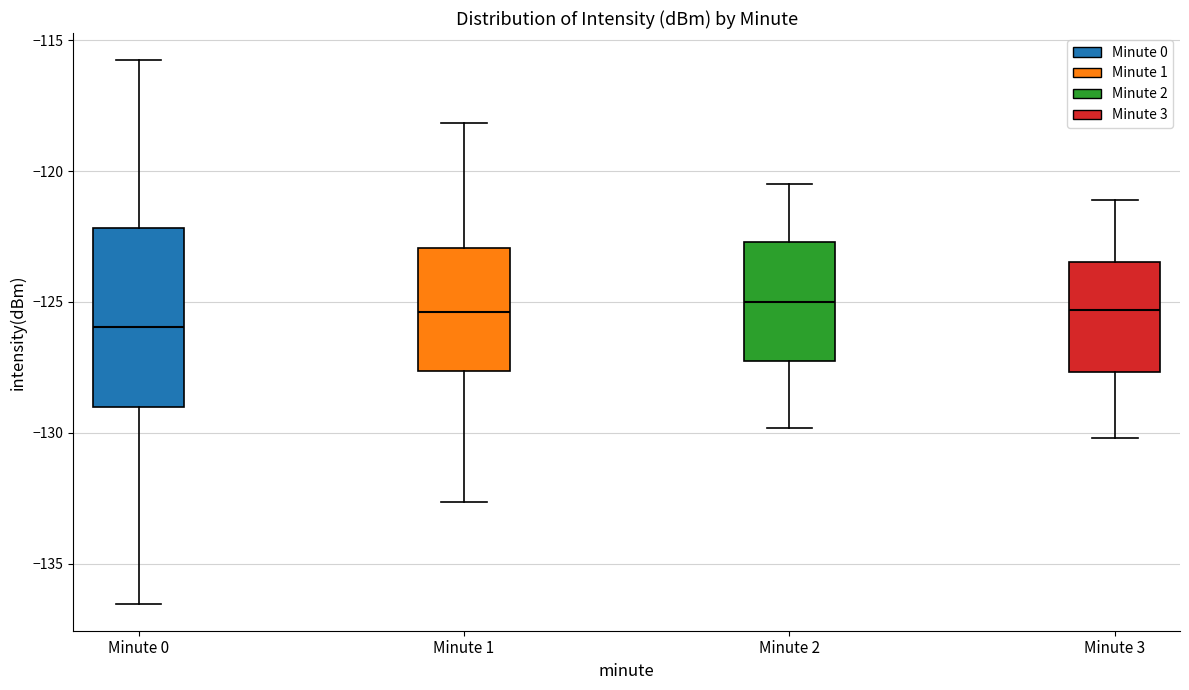

Reading left to right, transcribe this box plot: for each box, give where its median line is, the range the box spans, and where its two whiskers end, as read against the y-axis. The values are not printed on the chart, so give them approximately, as read against the axis.

Minute 0: median -126.0, box -129.0 to -122.0, whiskers -136.5 to -116.0
Minute 1: median -125.5, box -127.5 to -123.0, whiskers -132.5 to -118.0
Minute 2: median -125.0, box -127.0 to -122.5, whiskers -130.0 to -120.5
Minute 3: median -125.5, box -127.5 to -123.5, whiskers -130.0 to -121.0